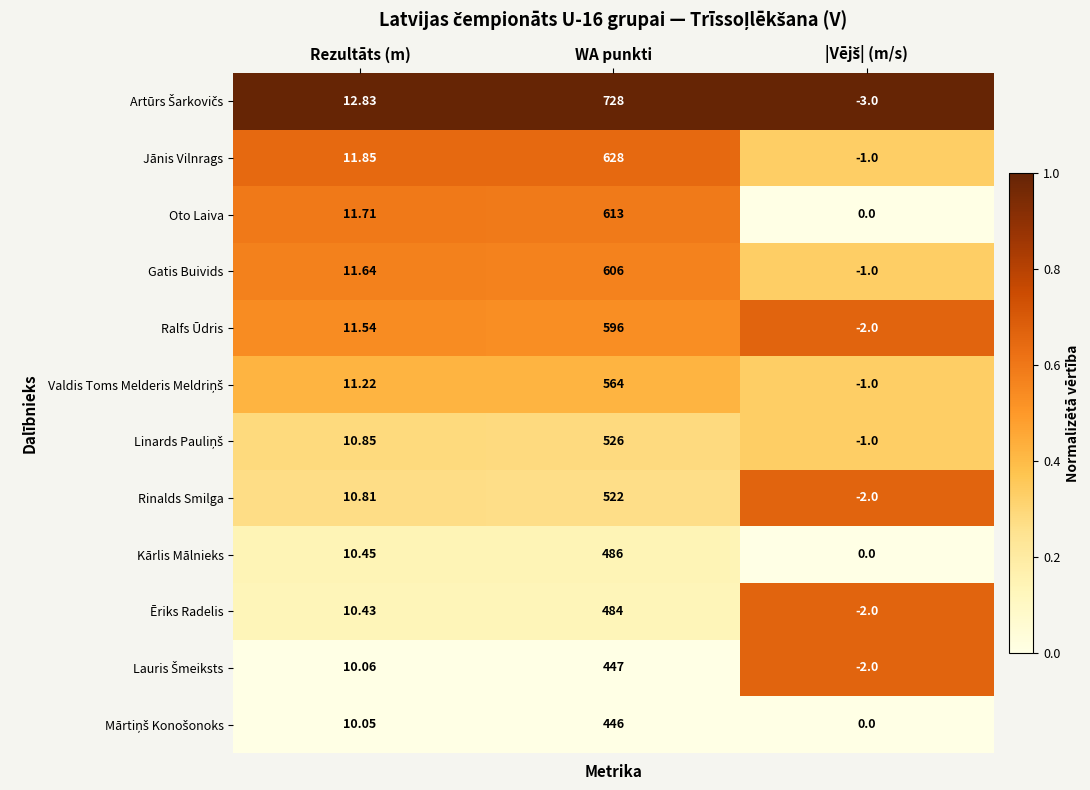

At which category is the sum across all series the highest?

WA punkti